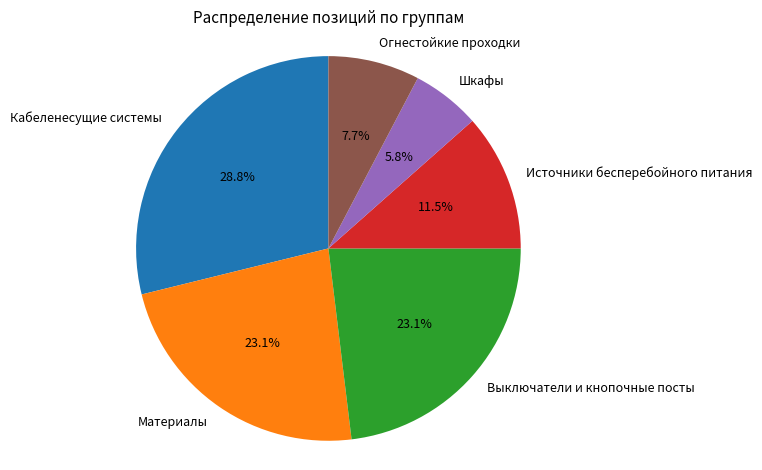

Is there a majority slice in this chart?

No